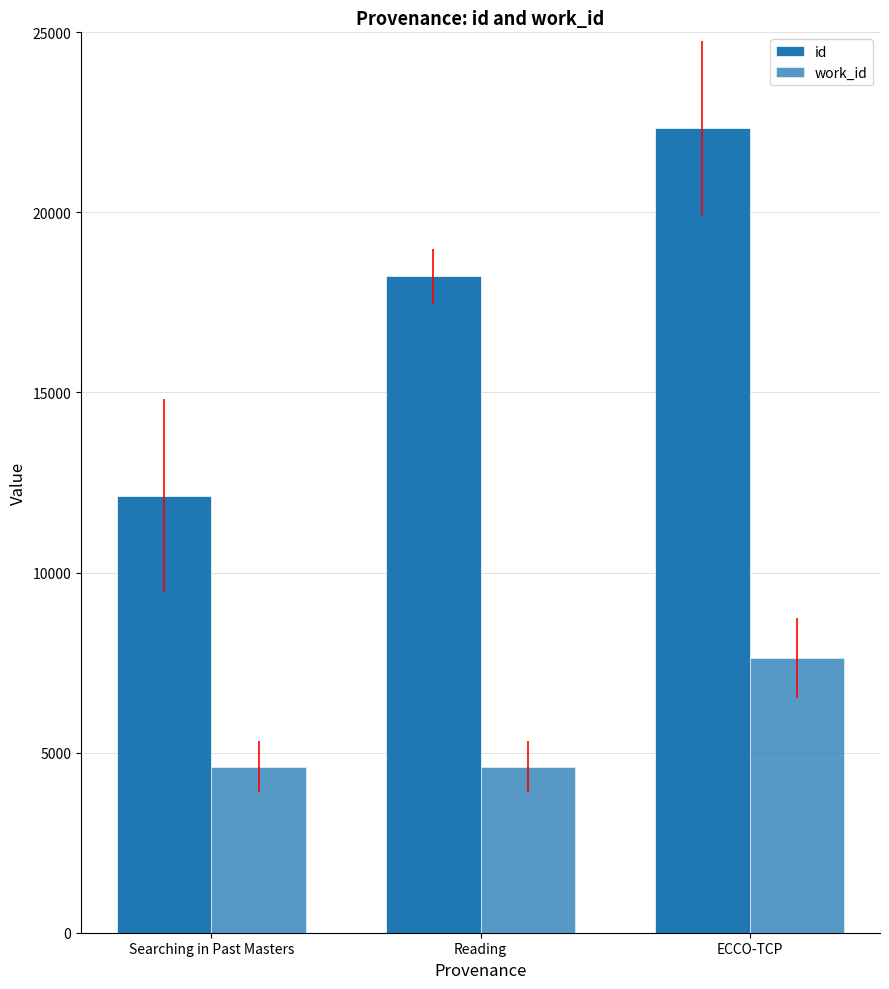

What is the maximum value shown in the chart?

22344